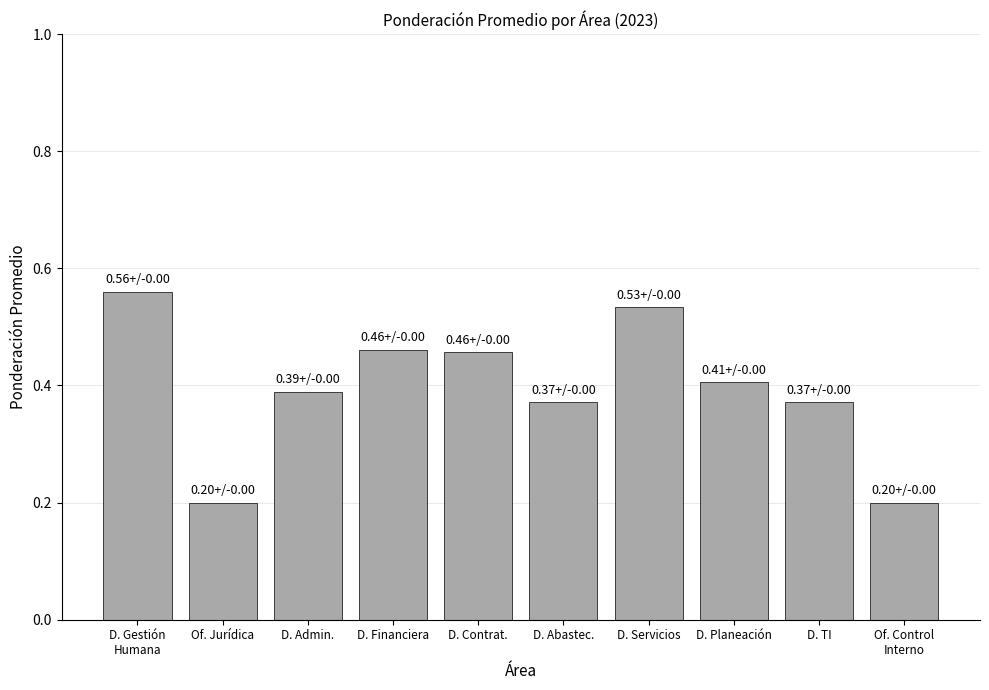

What position from the left is D. Planeación?

8